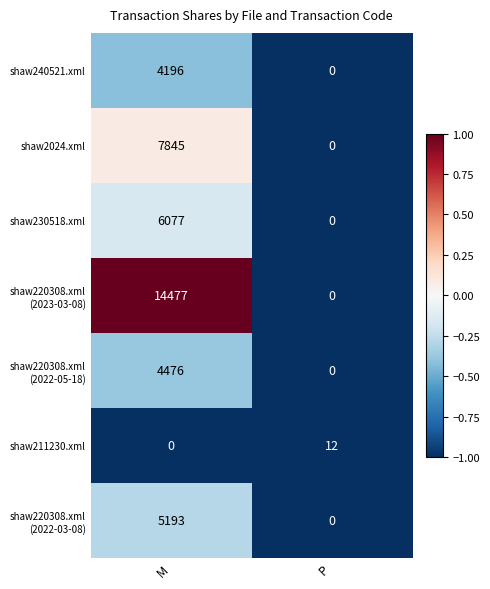

What is the spread (max minus min) of values at M?

14477